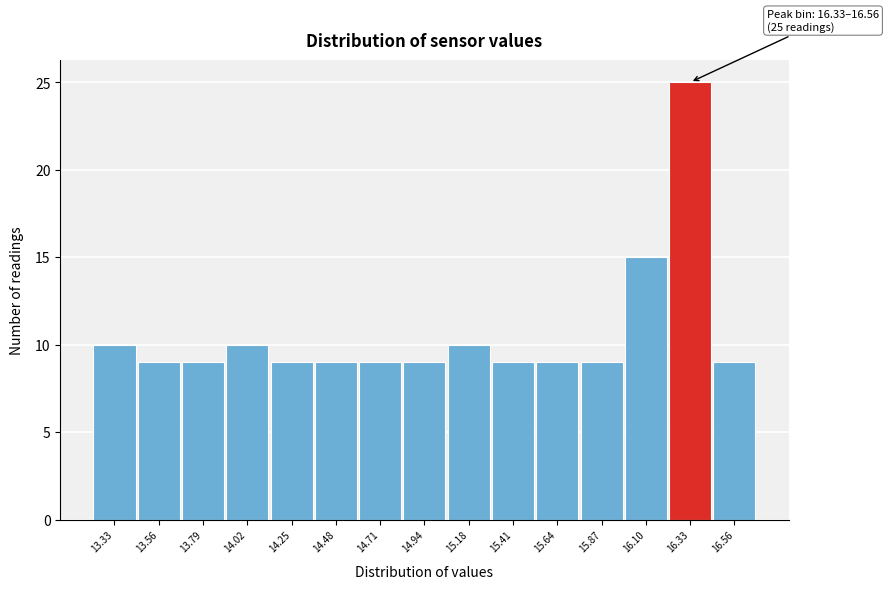

Reading left to right, list all the values displayed in this chart.

13.33=10	13.56=9	13.79=9	14.02=10	14.25=9	14.48=9	14.71=9	14.94=9	15.18=10	15.41=9	15.64=9	15.87=9	16.10=15	16.33=25	16.56=9